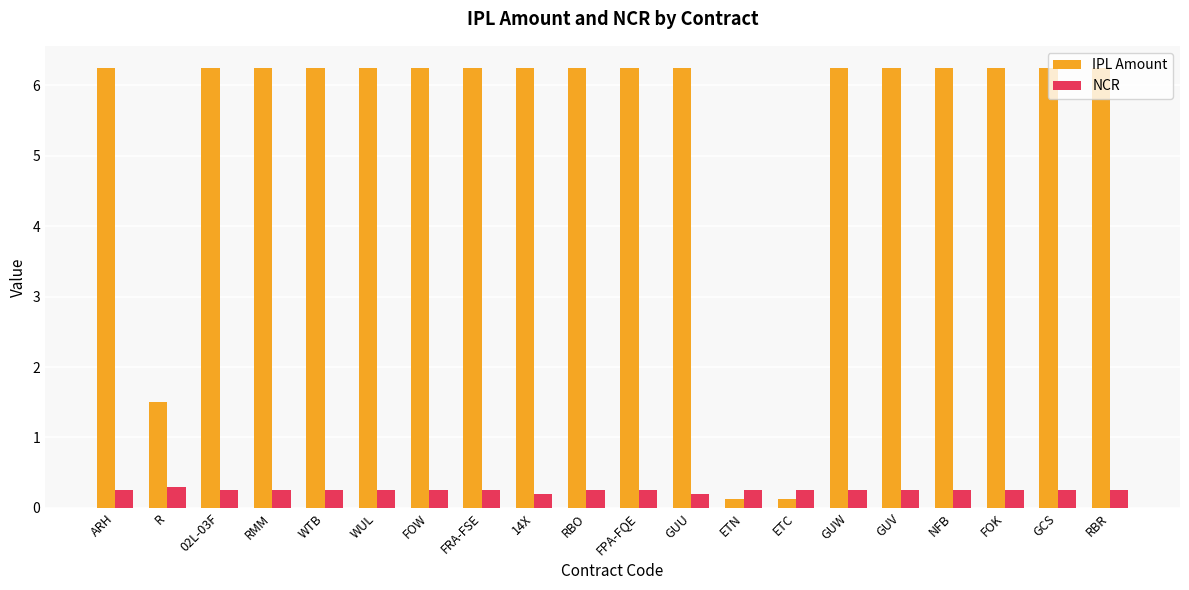

Is it true that IPL Amount equals 1.6 at GCS?

False